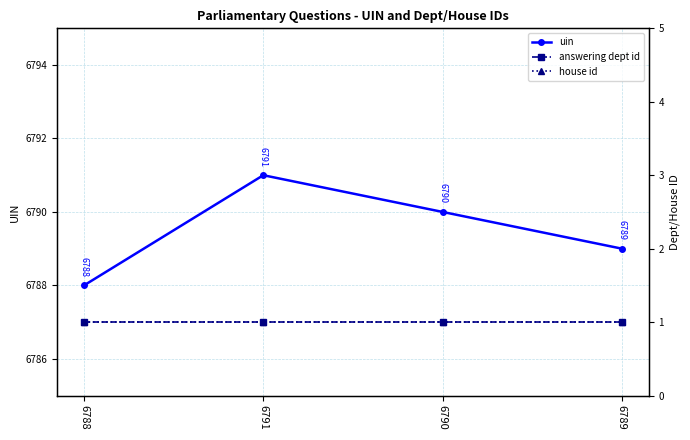

True or false: uin has more than 1 interior local peaks.

False